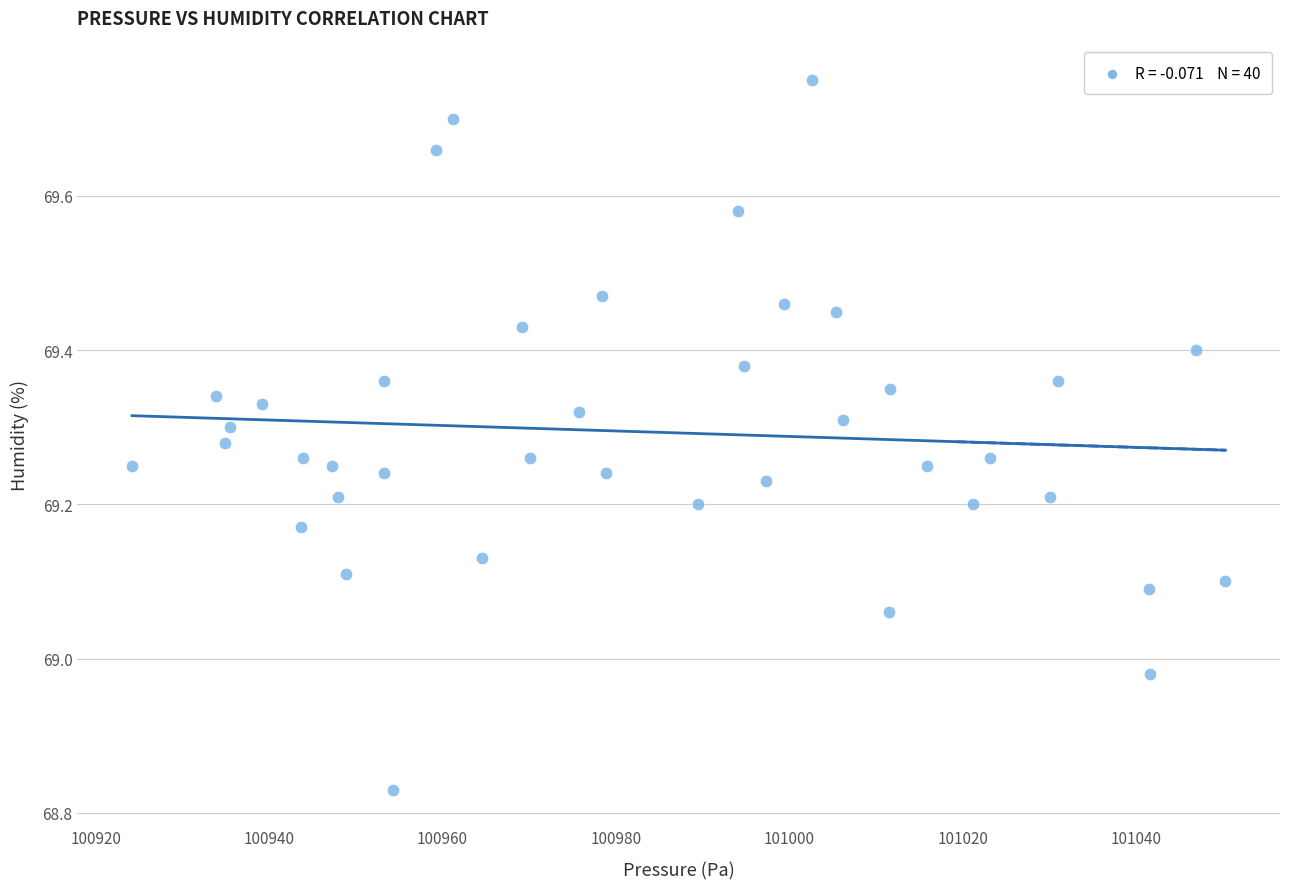

What is the range of X values (max minus min)?

126.1